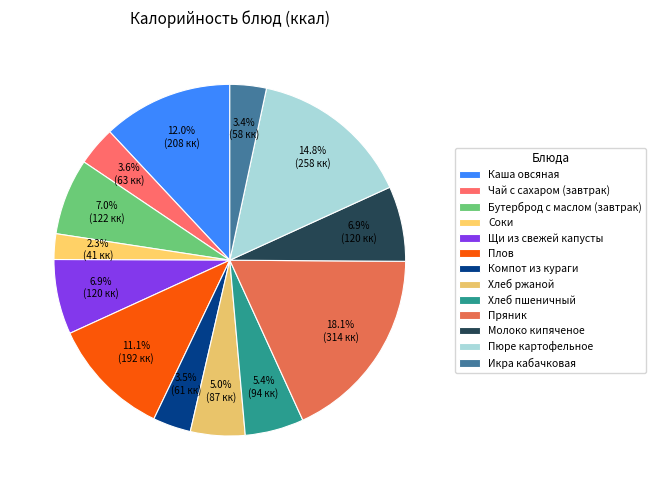

What percentage is the Молоко кипяченое slice, to the nearest percent?

7%